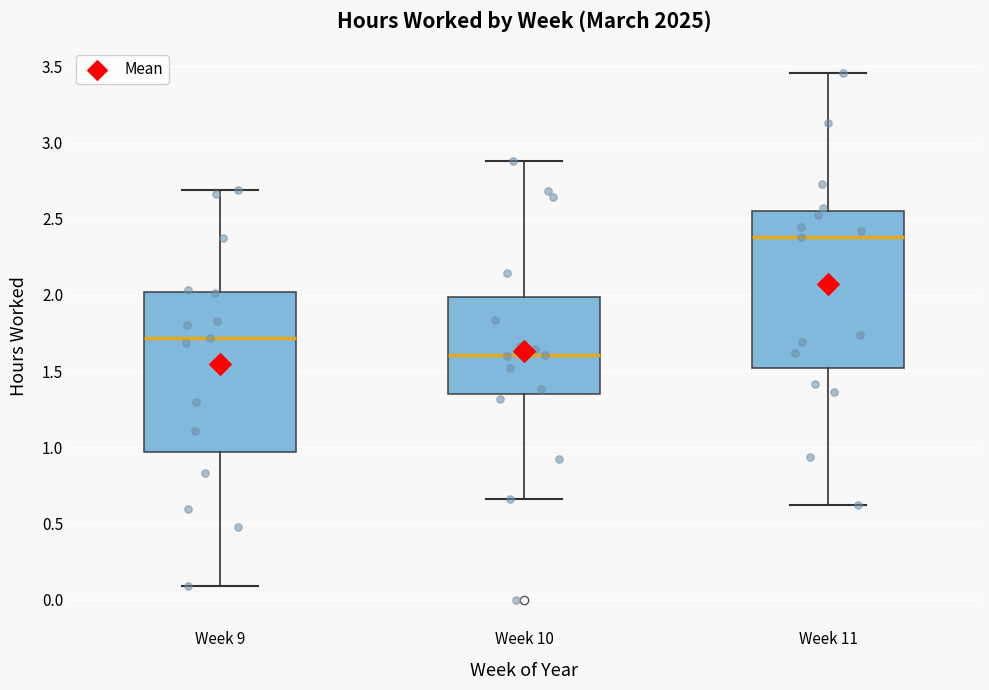

Which box's median line is the highest?

Week 11